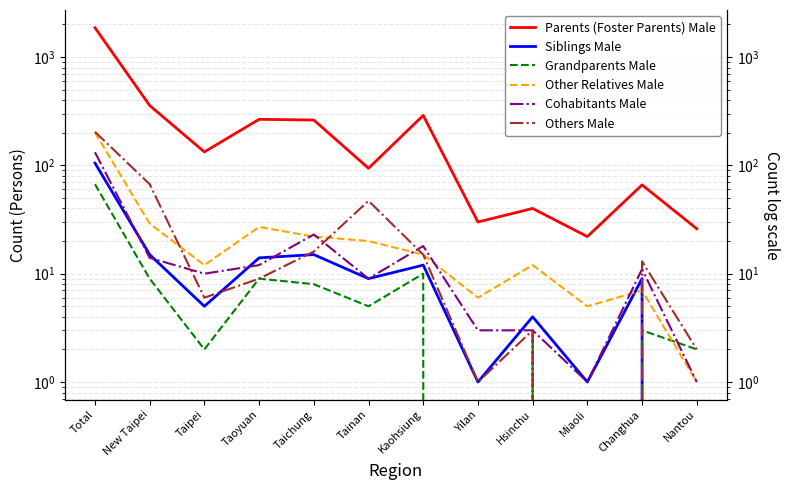

How many data points in Parents (Foster Parents) Male are above 133?

5